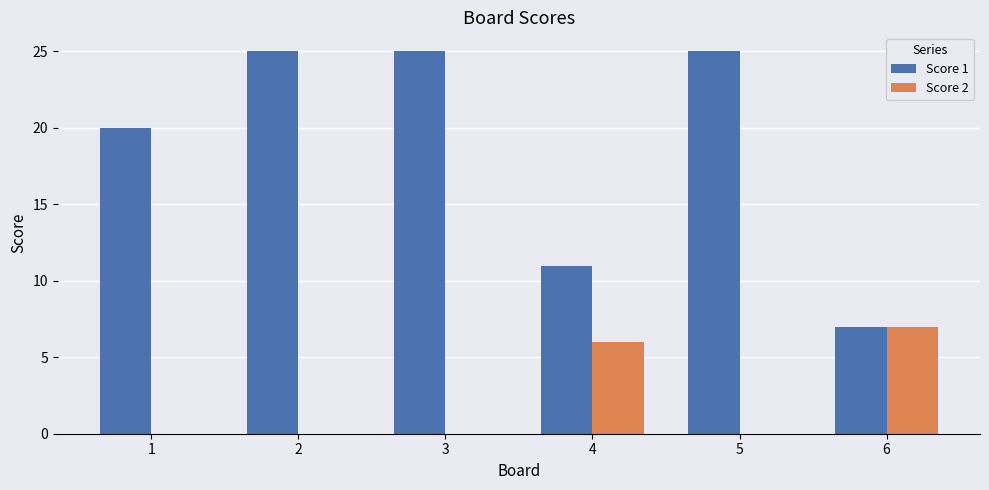

Is the value of Score 2 at 2 greater than the value of Score 1 at 6?

No